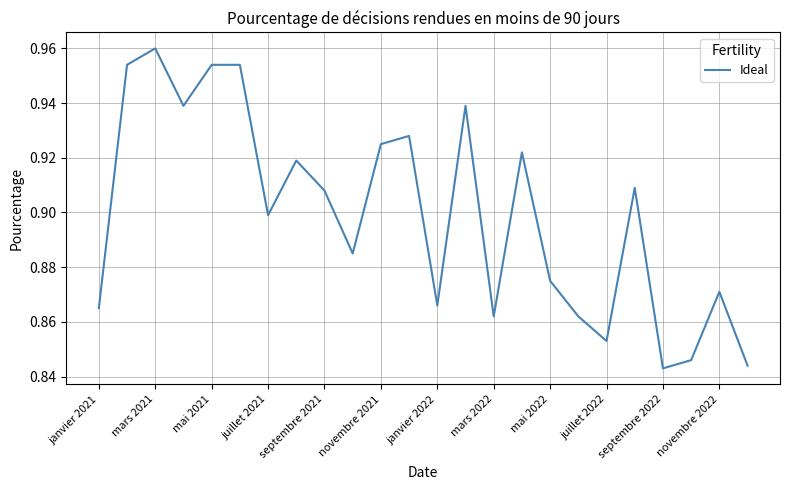

At which category does the data reach its first local peak?

mars 2021